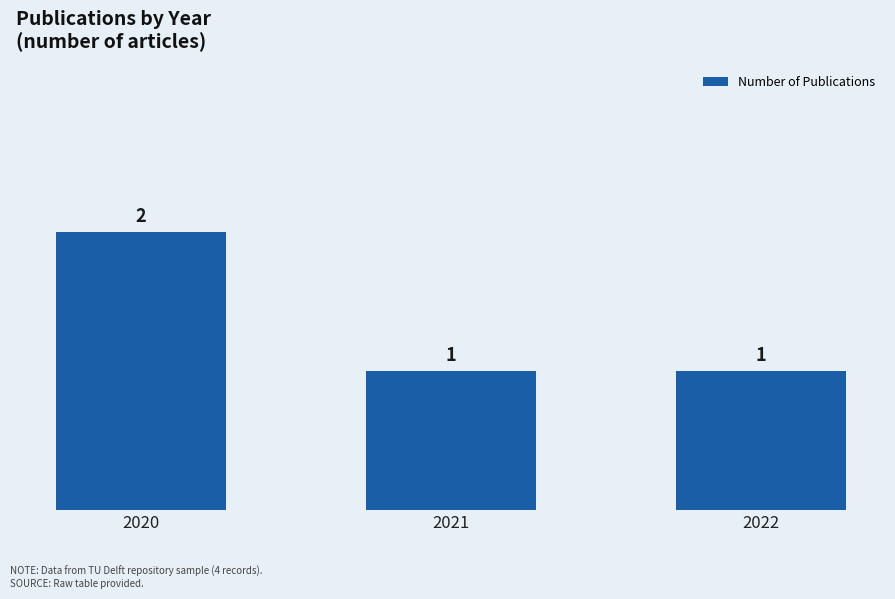

Reading left to right, transcribe all the data shown in this chart.

2	1	1